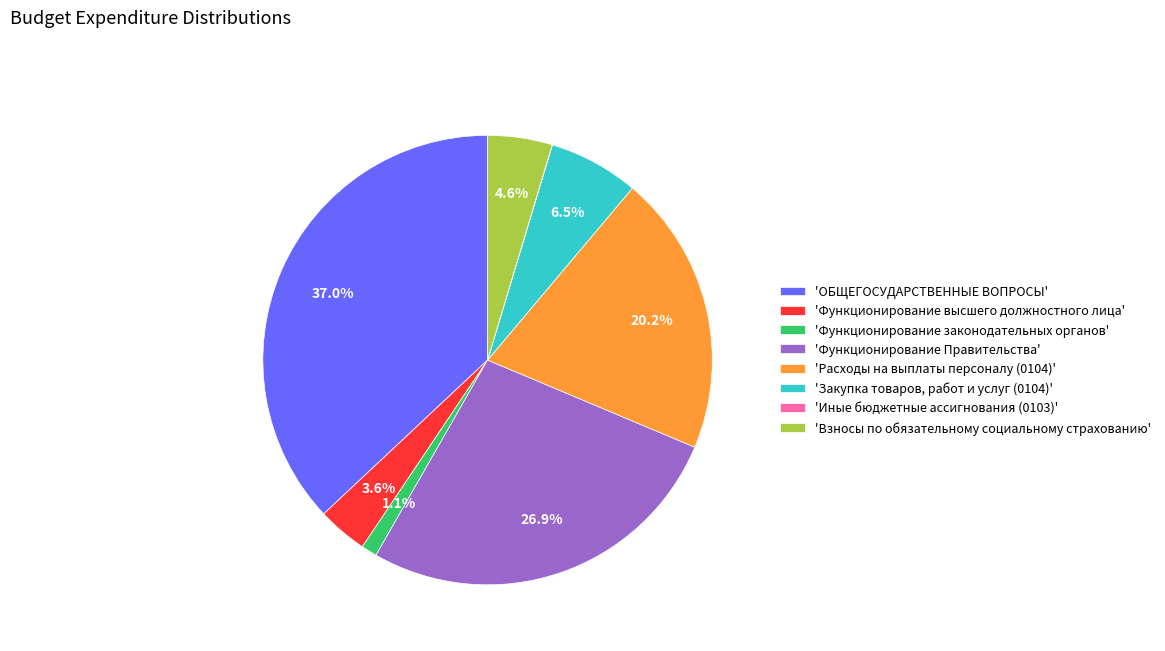

What is the ratio of the value at 'ОБЩЕГОСУДАРСТВЕННЫЕ ВОПРОСЫ' to the value at 'Взносы по обязательному социальному страхованию'?

8.0